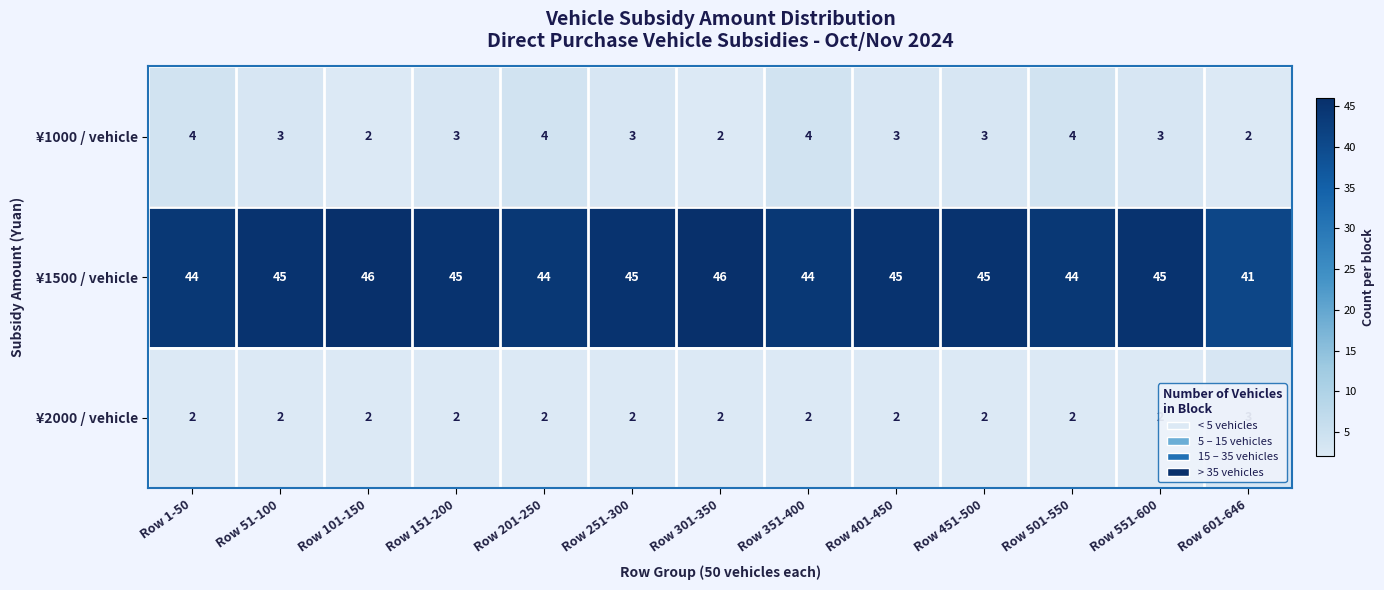

Count the ¥1500 / vehicle values in the range 44 to 45.

10